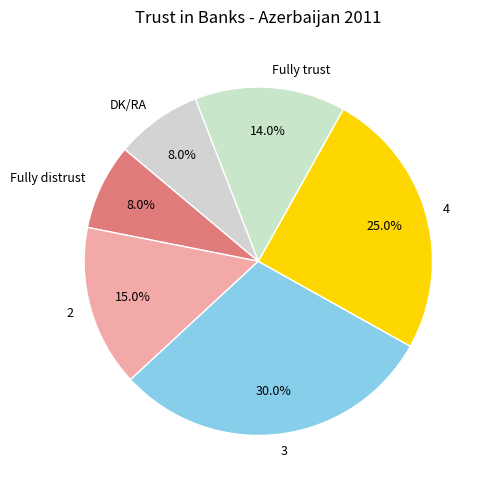

How many segments does this pie chart have?

6